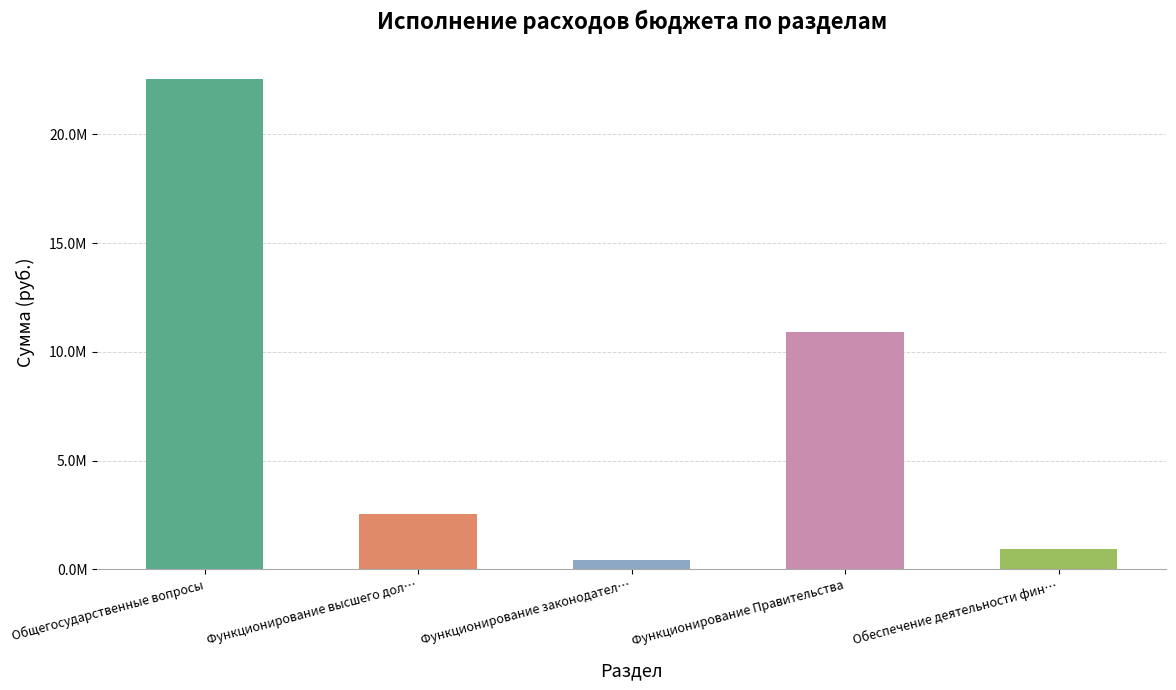

What position from the right is Функционирование Правительства?

2